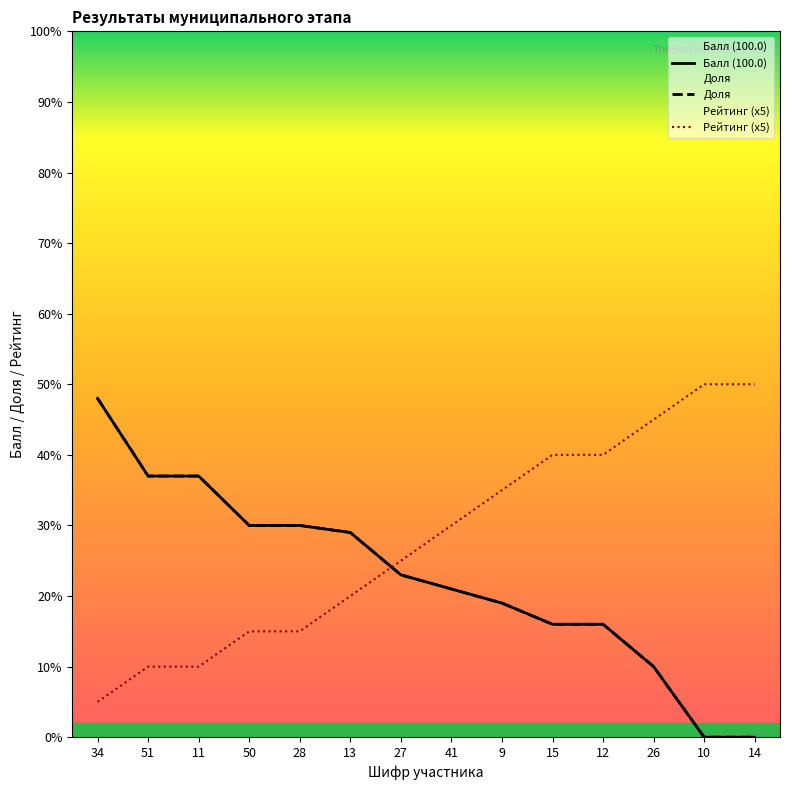

At which label does Доля first exceed 23?

34